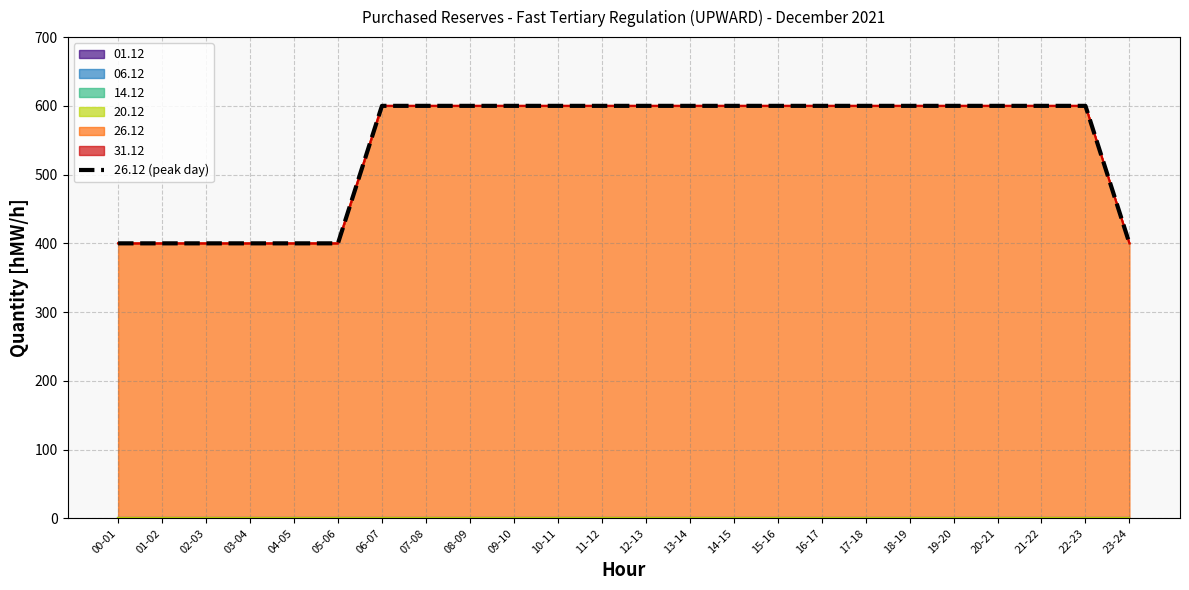

At which category does the chart reach its minimum across all series?

00-01